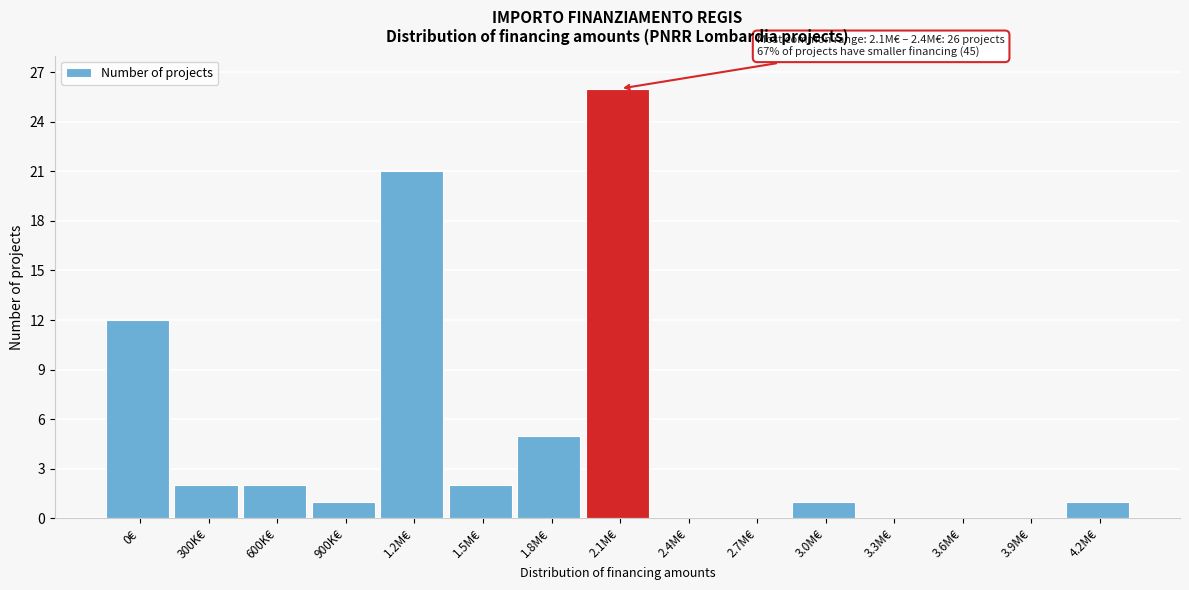

Reading right to left, what are all the values shown in this chart?

4.2M€=1	3.9M€=0	3.6M€=0	3.3M€=0	3.0M€=1	2.7M€=0	2.4M€=0	2.1M€=26	1.8M€=5	1.5M€=2	1.2M€=21	900K€=1	600K€=2	300K€=2	0€=12